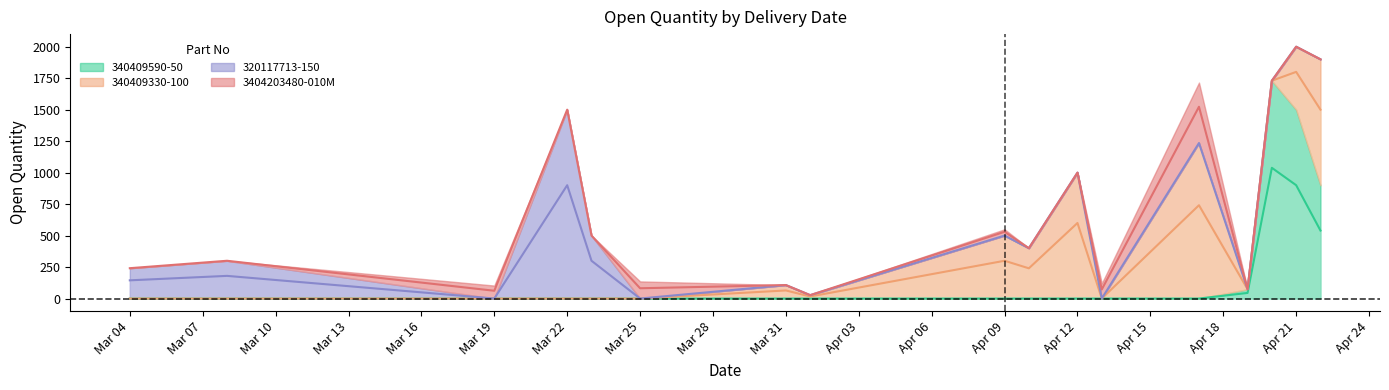

At which category does 340409590-50 reach its first local peak?

20/04/2021